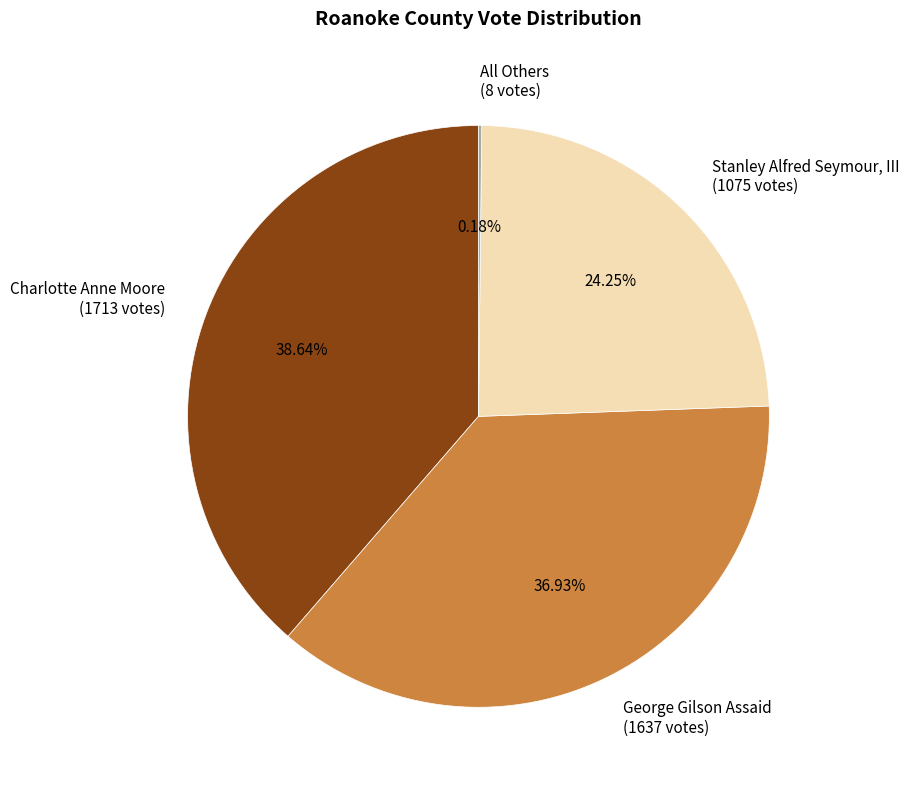

Approximately how many times larger is the value at Charlotte Anne Moore (1713 votes) compared to George Gilson Assaid (1637 votes)?

1.0